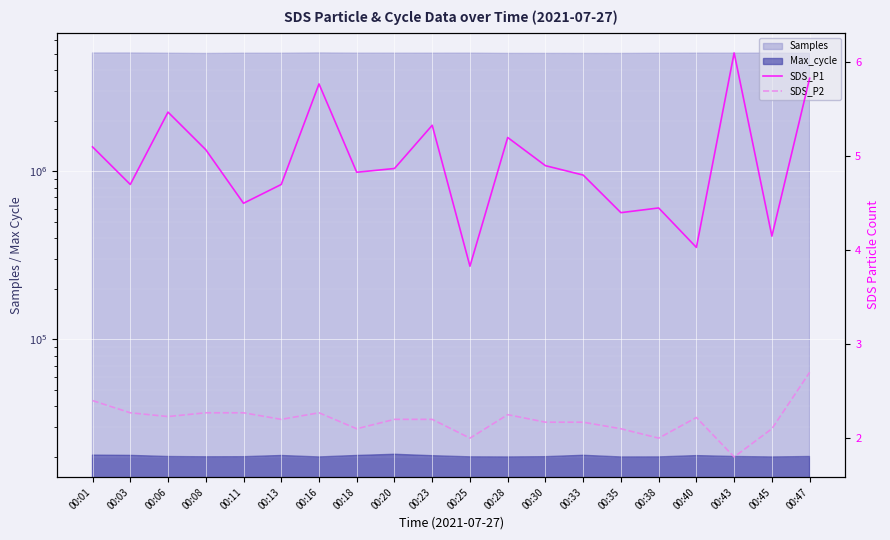

What is the value of the SDS_P1 point at the 16th from the left?

4.5